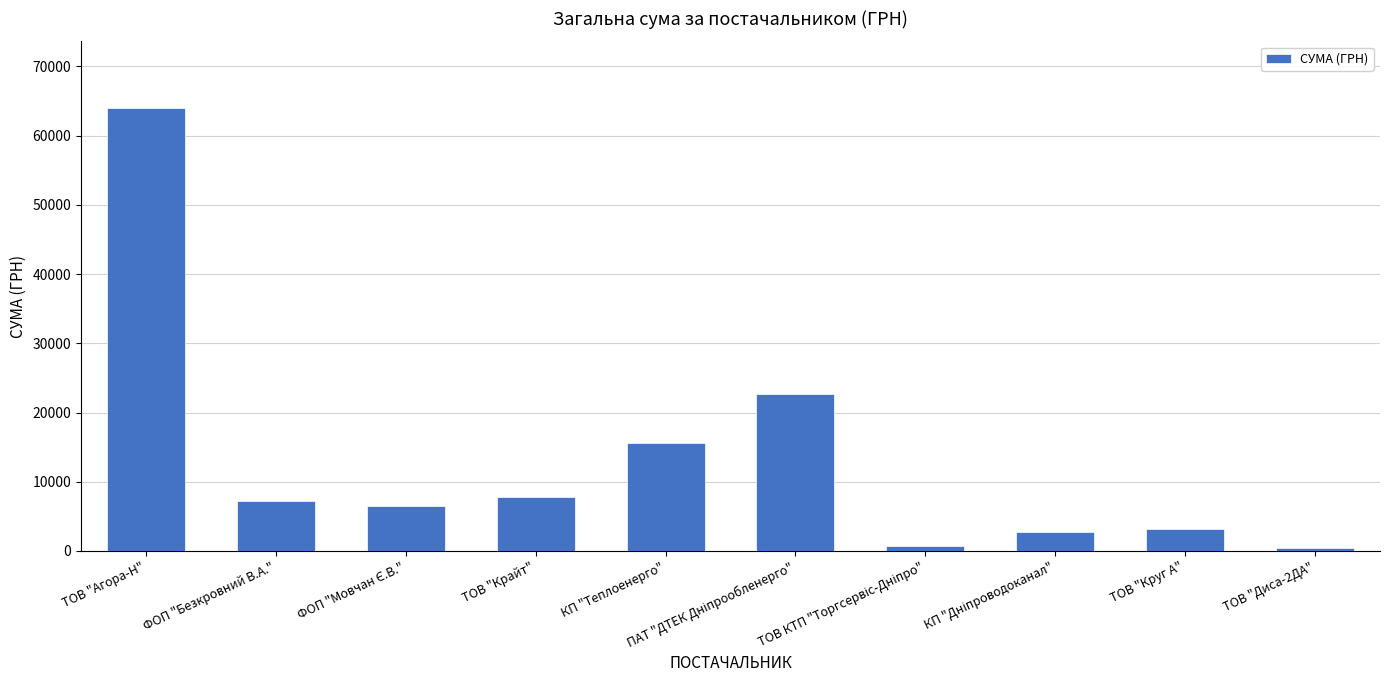

What is the difference between the second highest and minimum values?

22283.0